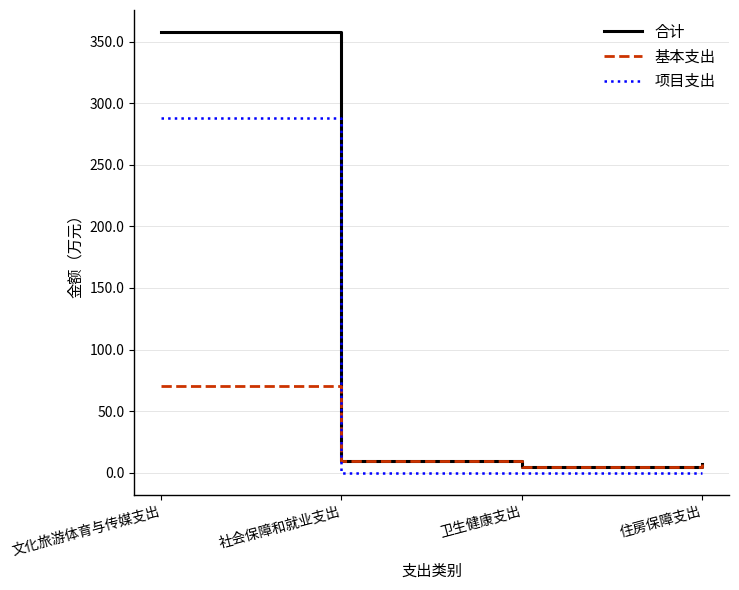

What is the highest value of the 项目支出 series?

287.7